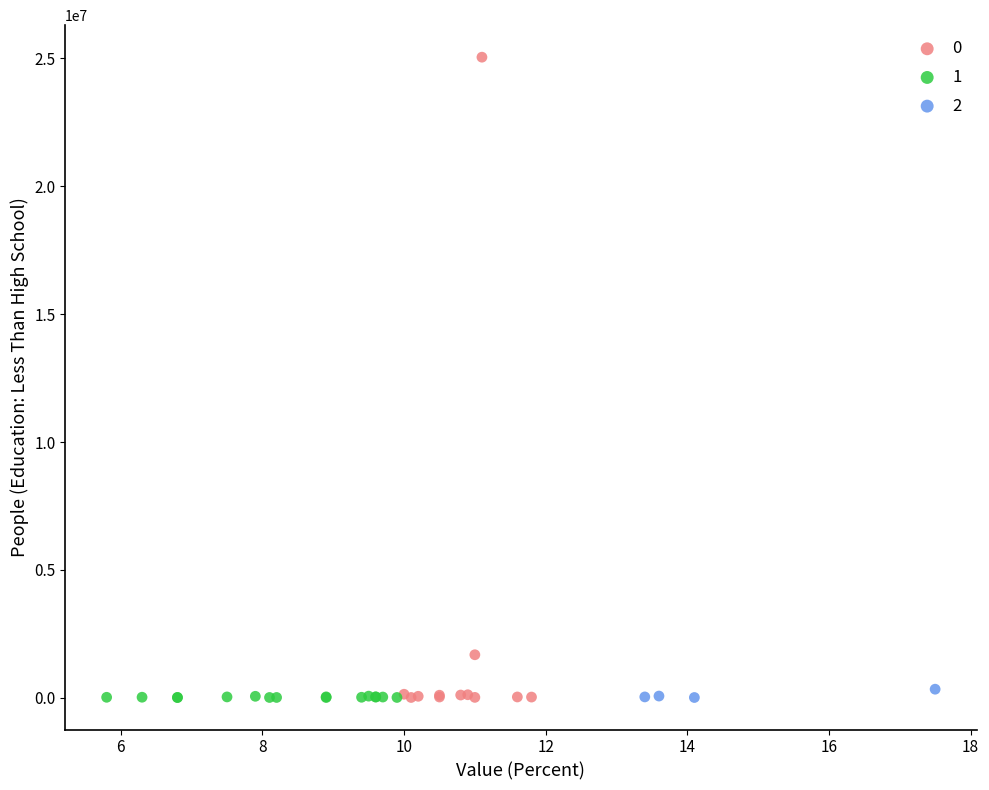

What are all the series names shown in the legend?

0, 1, 2